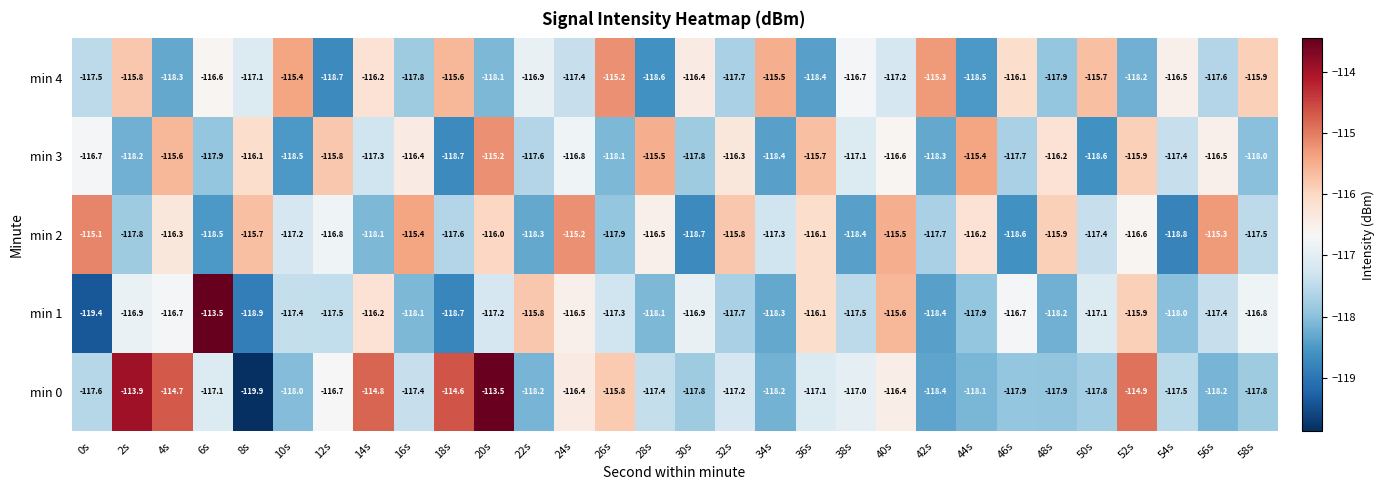

What is the minimum value shown in the chart?

-119.9